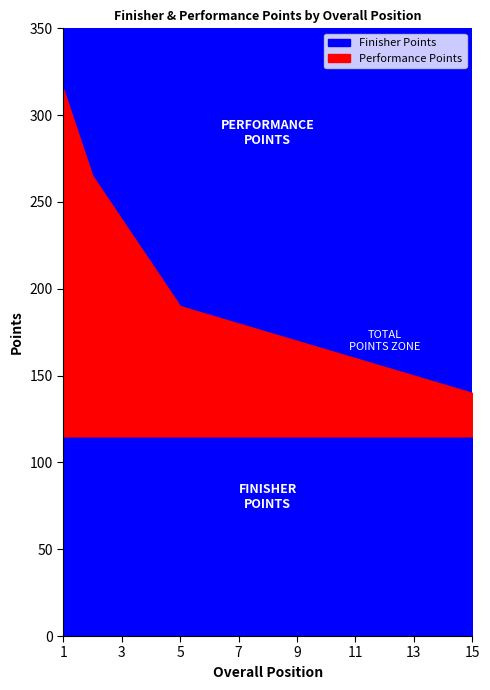

How many data points in Performance Points are less than 60?

7